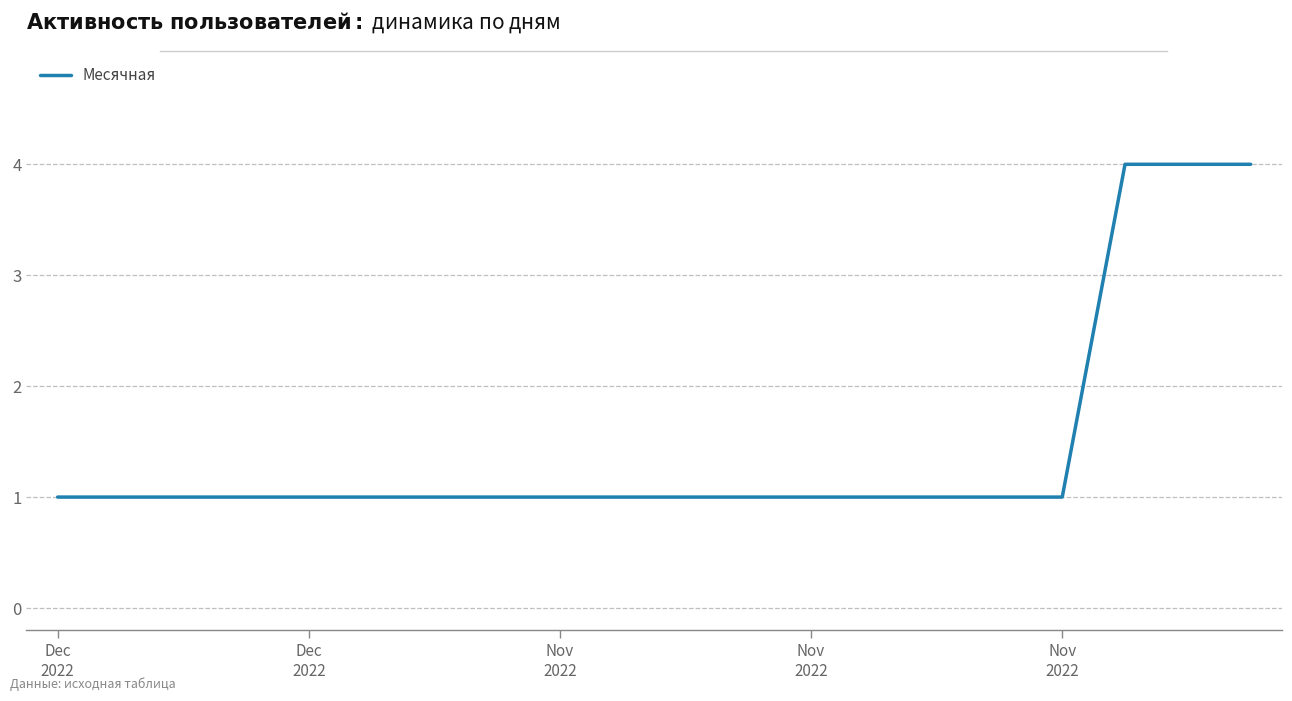

What is the maximum value shown in the chart?

4